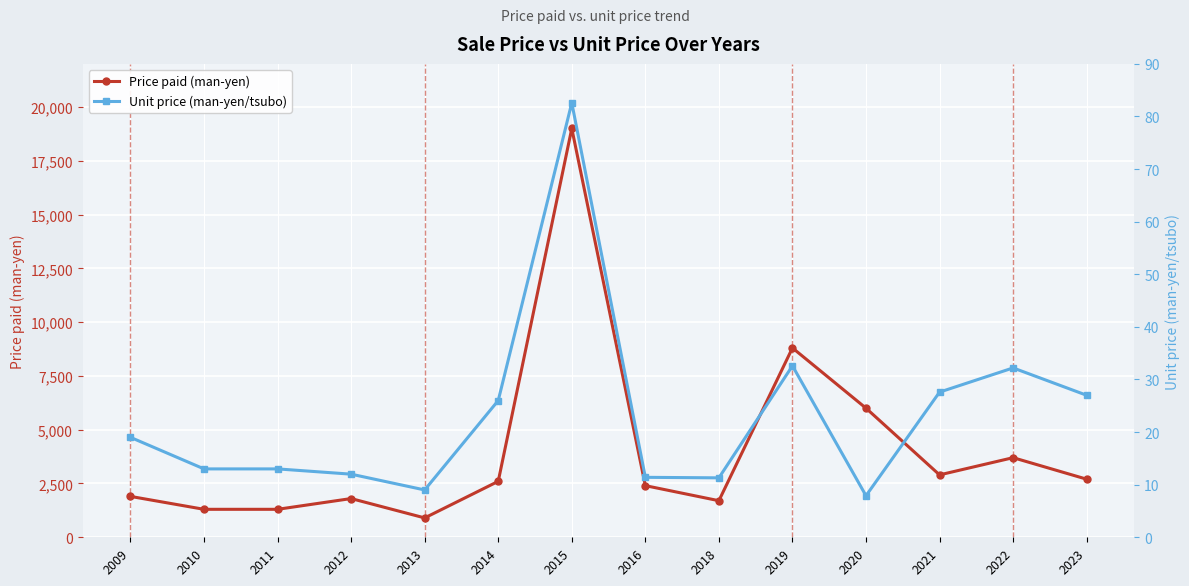

What is the total value across all series at 2014?

2626.0